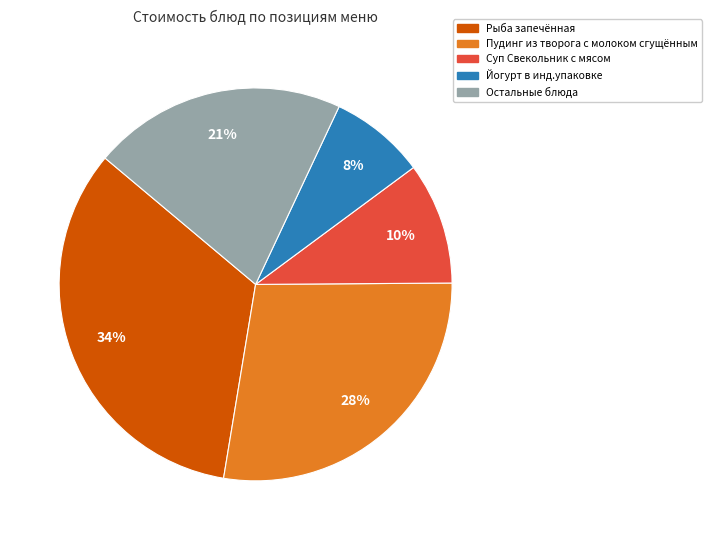

How many segments does this pie chart have?

5